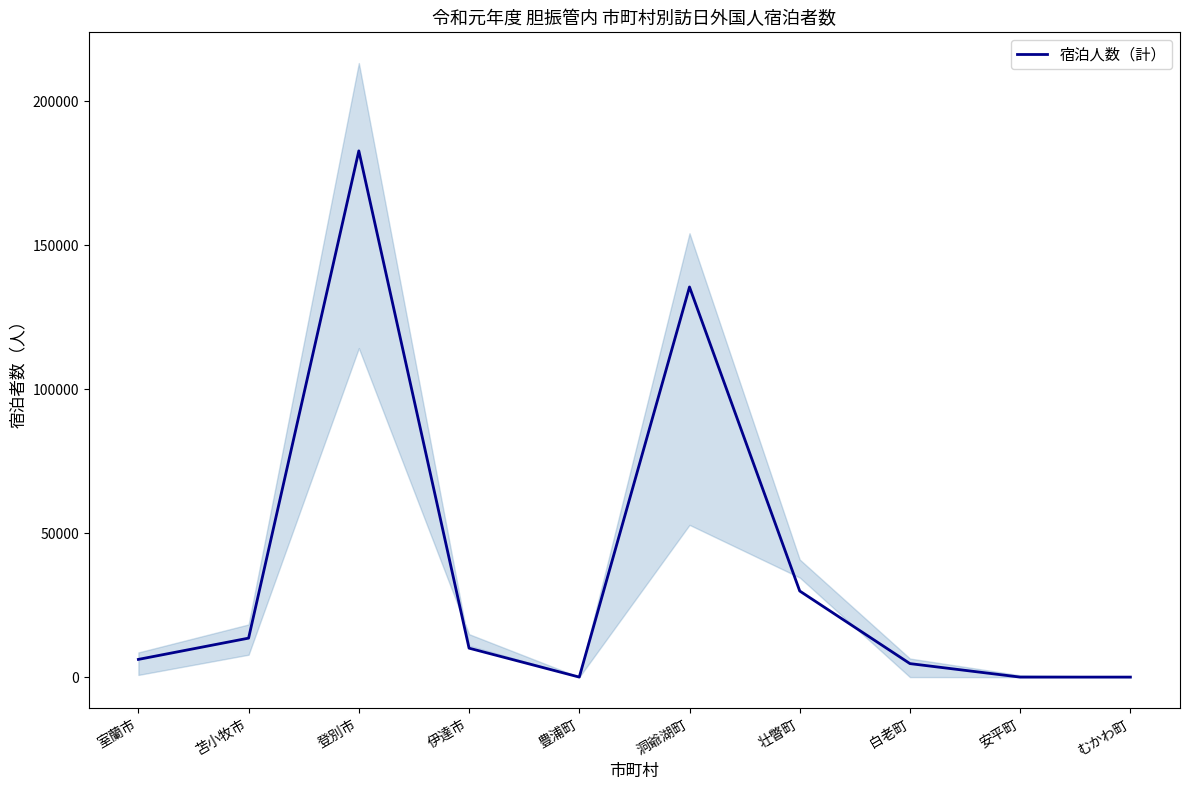

Rank the categories by value from highest to lowest.

登別市, 洞爺湖町, 壮瞥町, 苫小牧市, 伊達市, 室蘭市, 白老町, 豊浦町, むかわ町, 安平町